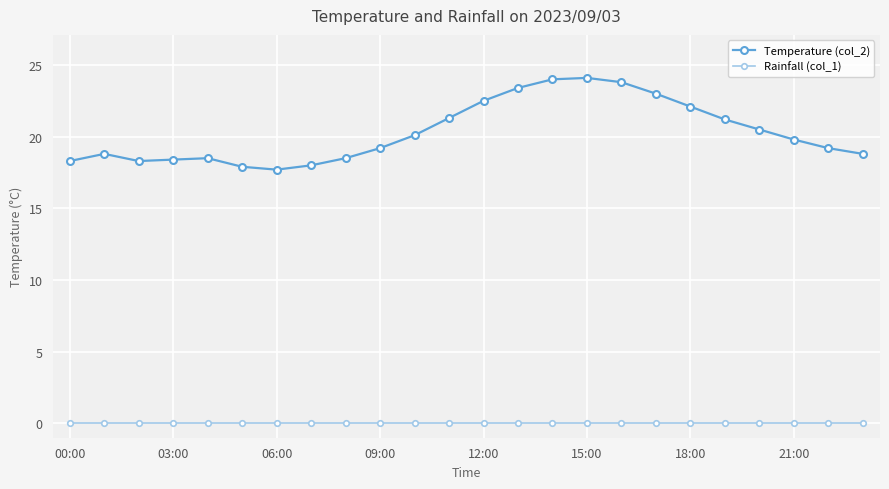

List the series in order of their overall mean, highest first.

Temperature (col_2), Rainfall (col_1)